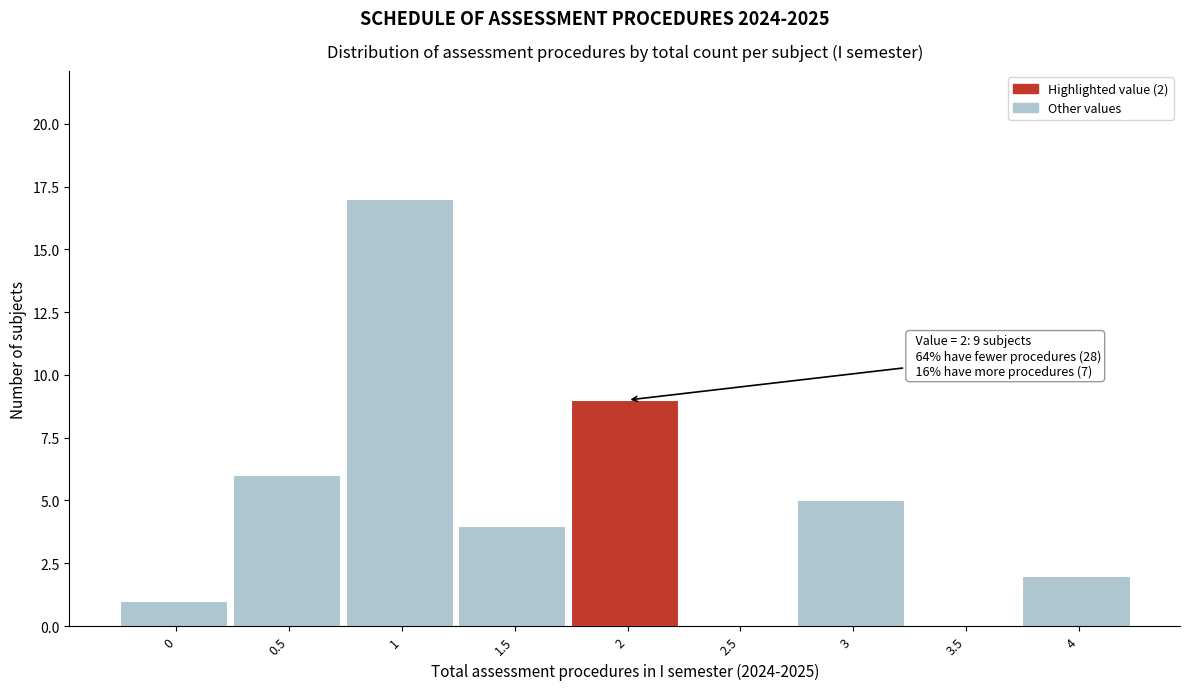

Reading left to right, what are all the values shown in this chart?

0=1	0.5=6	1=17	1.5=4	2=9	2.5=0	3=5	3.5=0	4=2